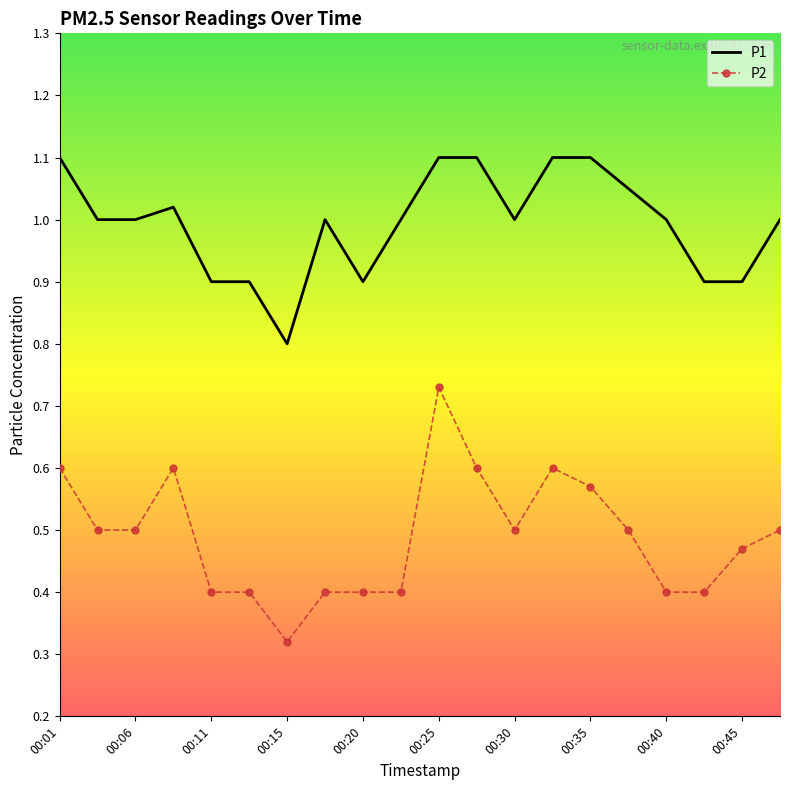

Which series has the largest range (max minus min)?

P2